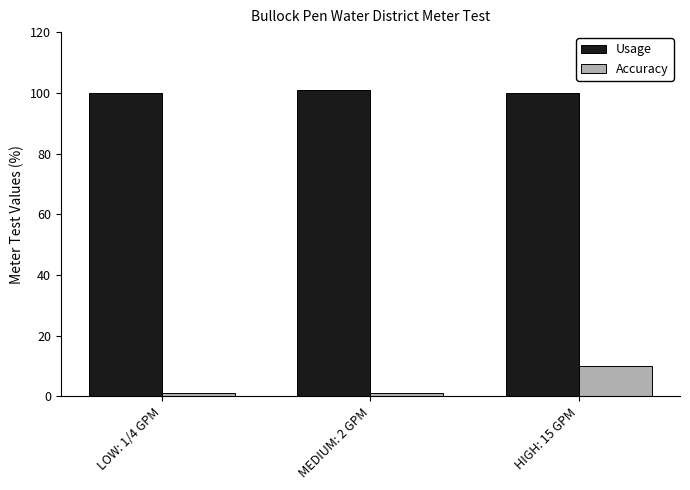

How many data points in Accuracy are above 1?

2